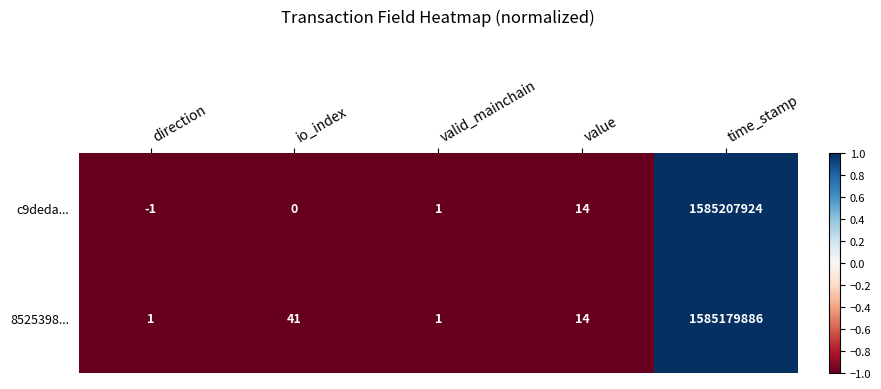

How many values in the c9deda... series are below 1?

2